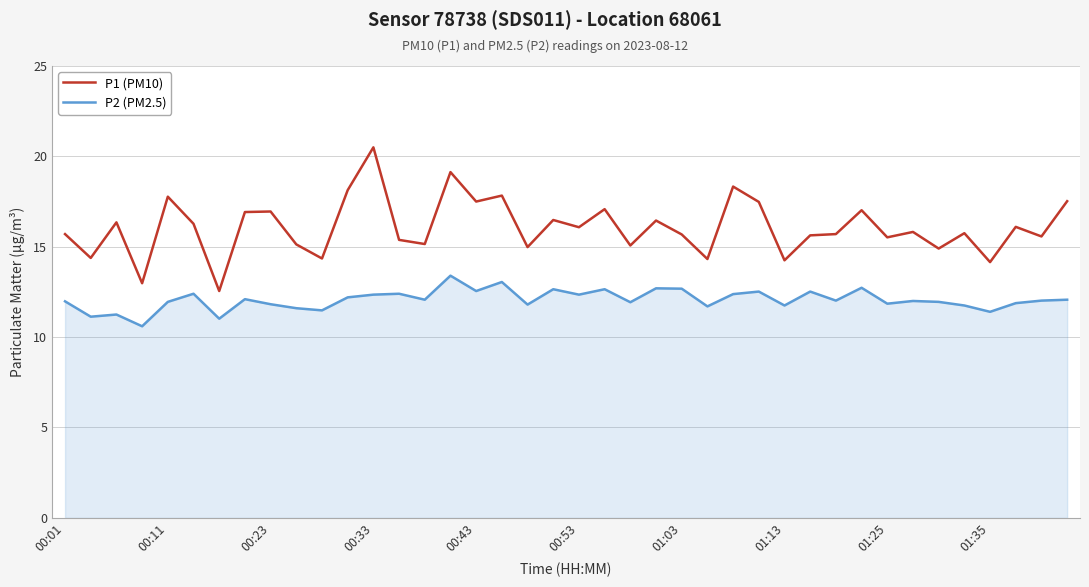

What is the difference between the maximum and minimum values in the P2 (PM2.5) series?

2.8